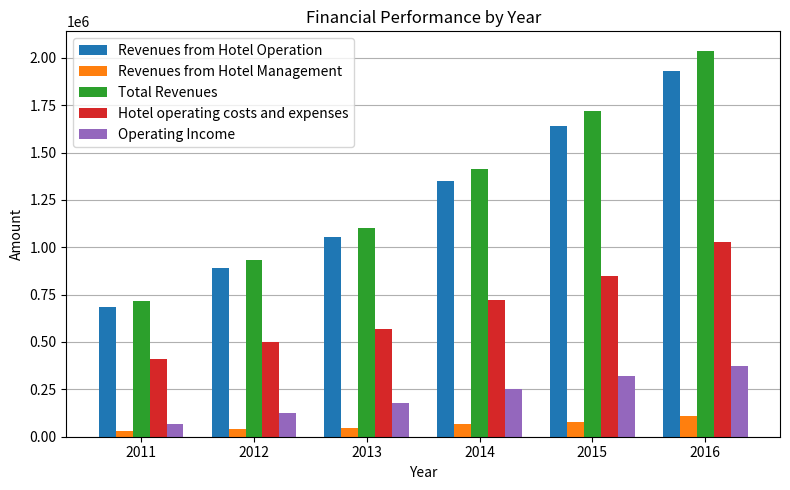

What are all the series names shown in the legend?

Revenues from Hotel Operation, Revenues from Hotel Management, Total Revenues, Hotel operating costs and expenses, Operating Income